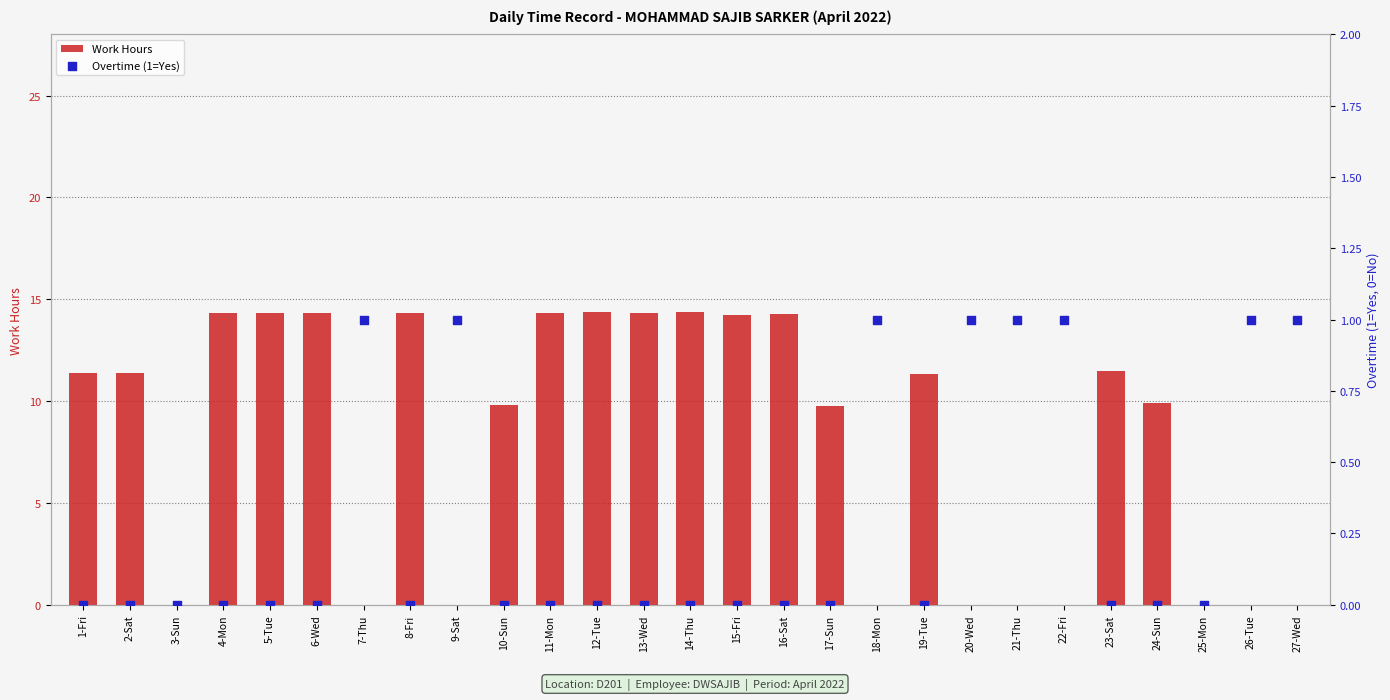

What are all the series names shown in the legend?

Work Hours, Overtime (1=Yes)